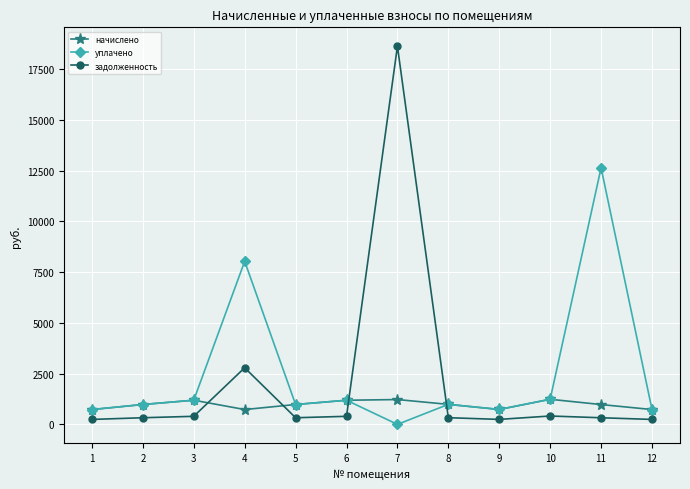

At how many categories does at least one series exceed 1607?

3